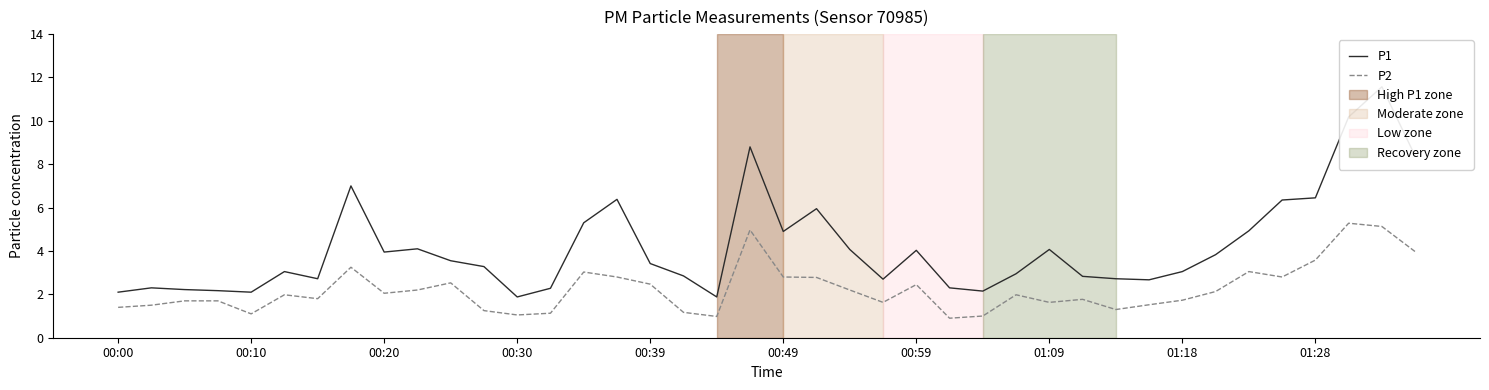

True or false: P2 has a value of 0.8 at 00:20.

False